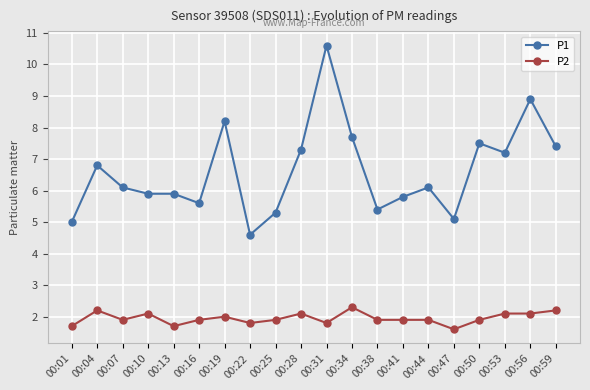

Between 00:10 and 00:56, which series saw the biggest shift?

P1